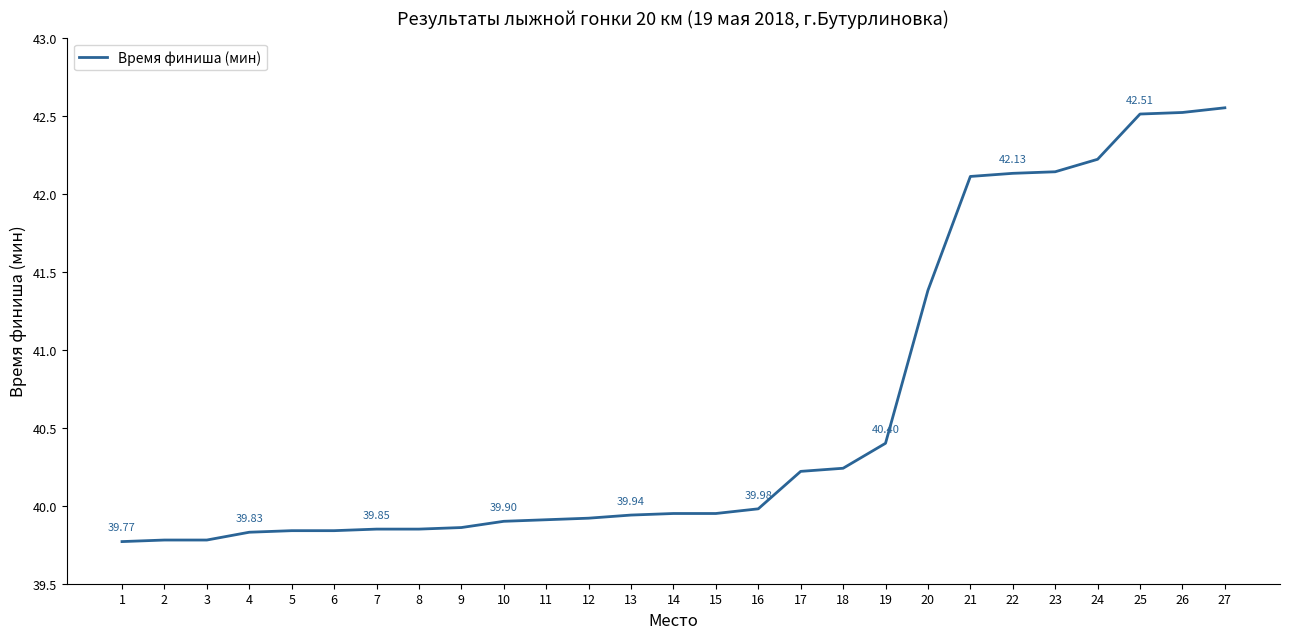

Does the chart have visible grid lines?

No